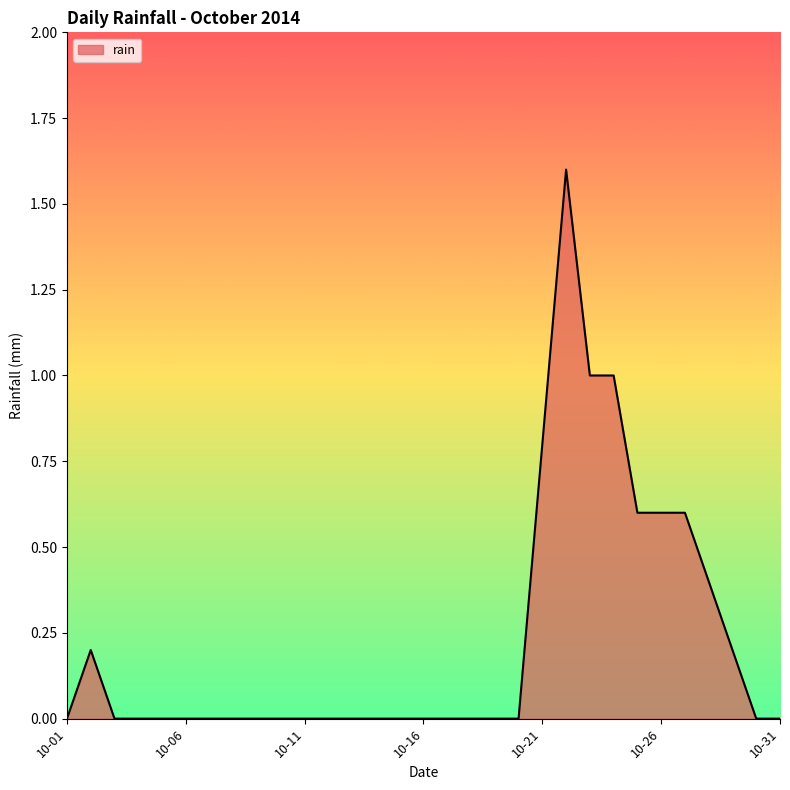

Count the values in the range 0 to 1.

30